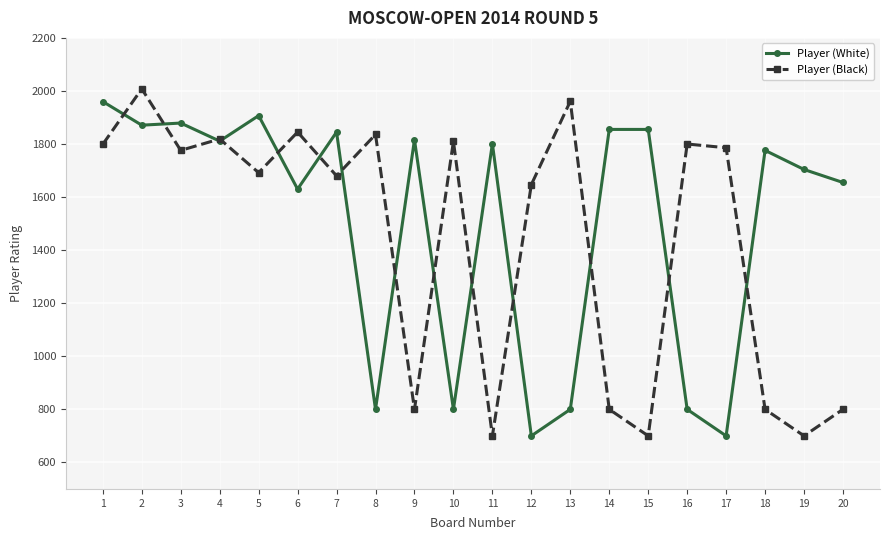

True or false: Player (White) and Player (Black) cross at least once.

True